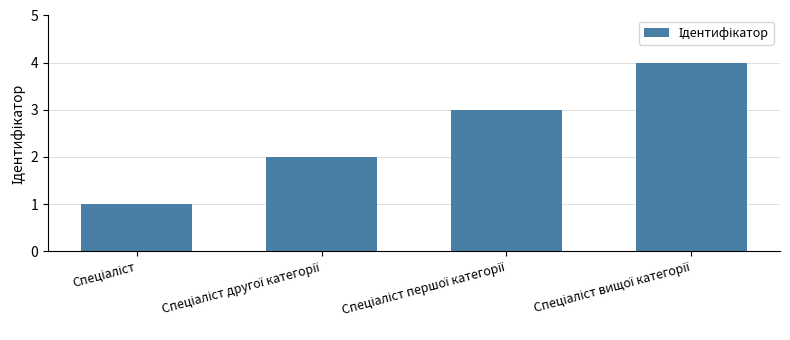

What is the greatest value displayed?

4